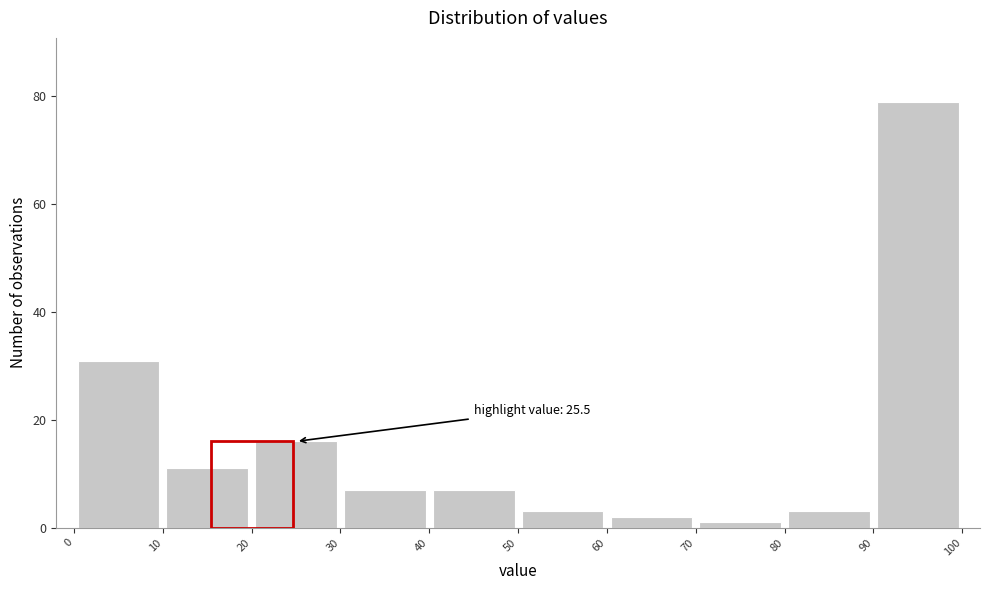

Which range on the x-axis has the tallest bar?

90 to 100